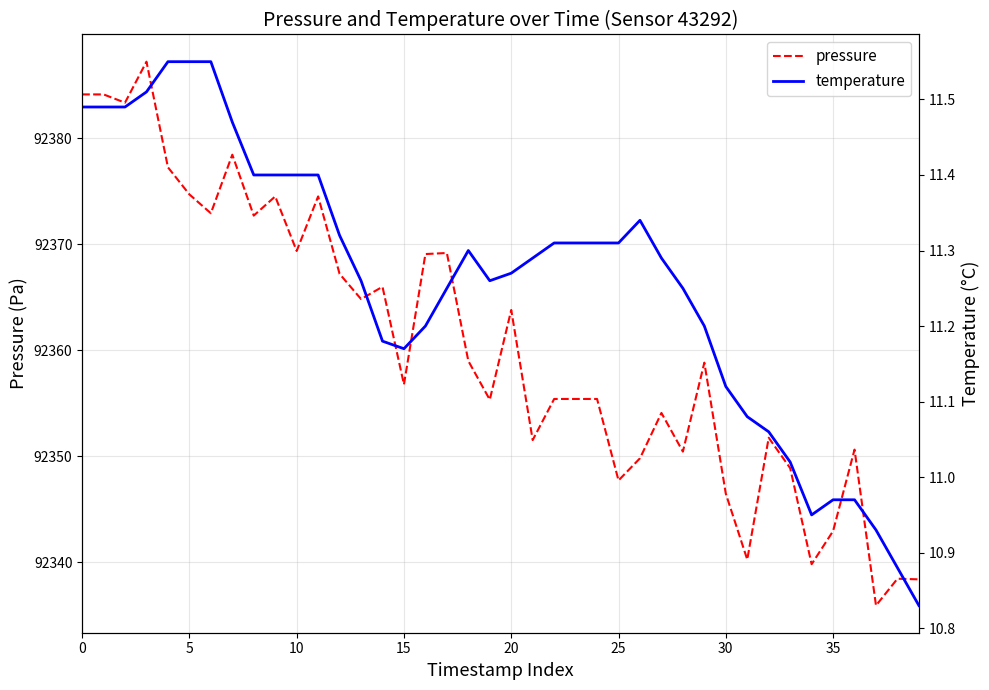

How many data points in pressure are above 92358?

20